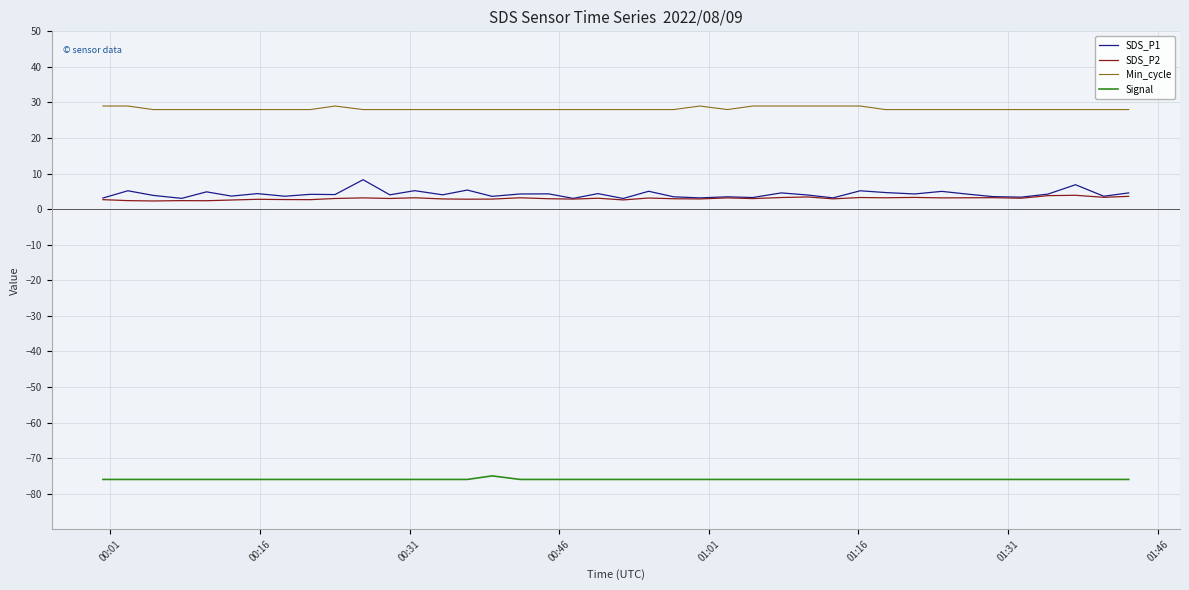

What is the minimum value shown in the chart?

-76.0